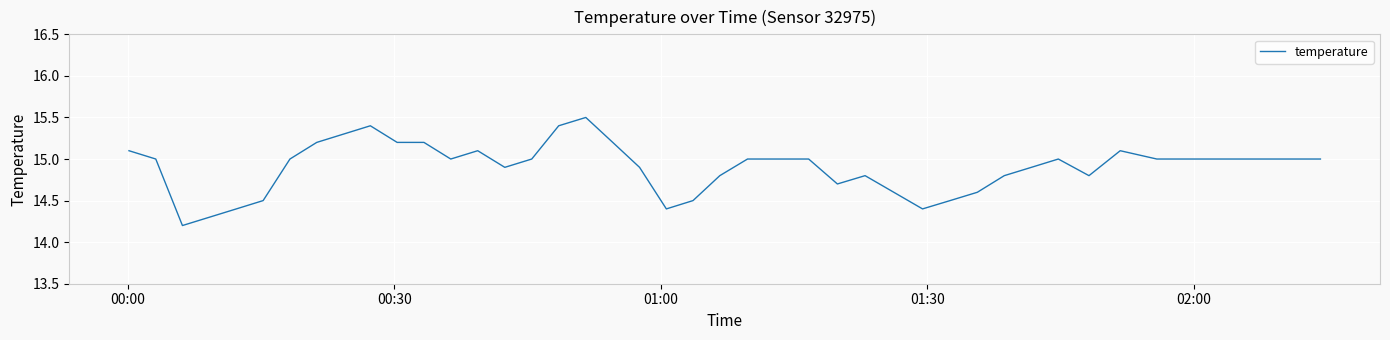

What is the difference between the maximum and minimum values?

1.3